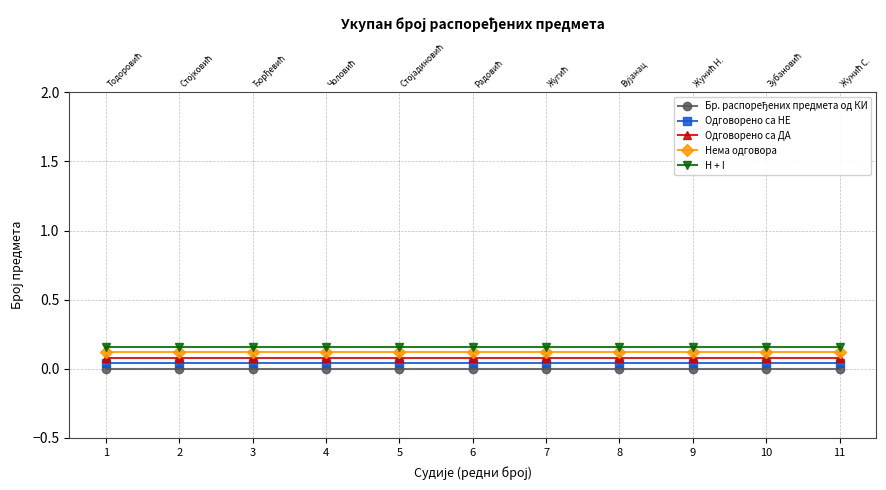

How many lines are shown in the chart?

5